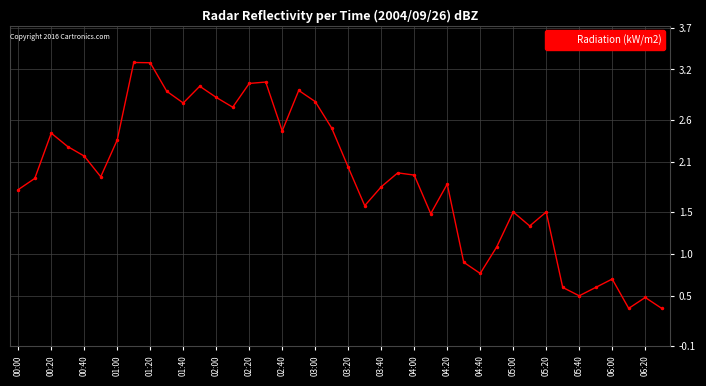

What is the sum of all values?

75.9